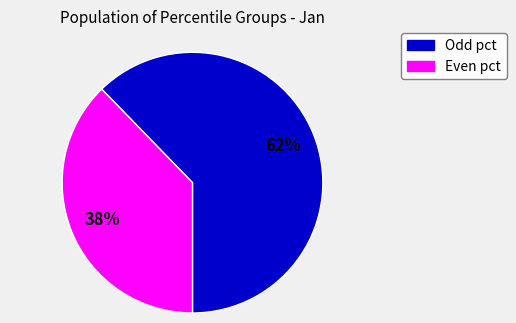

How many segments does this pie chart have?

2